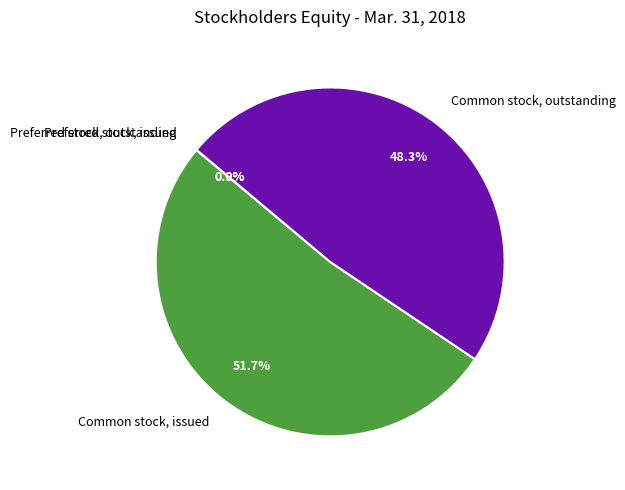

Is Common stock, outstanding the majority of the pie?

No